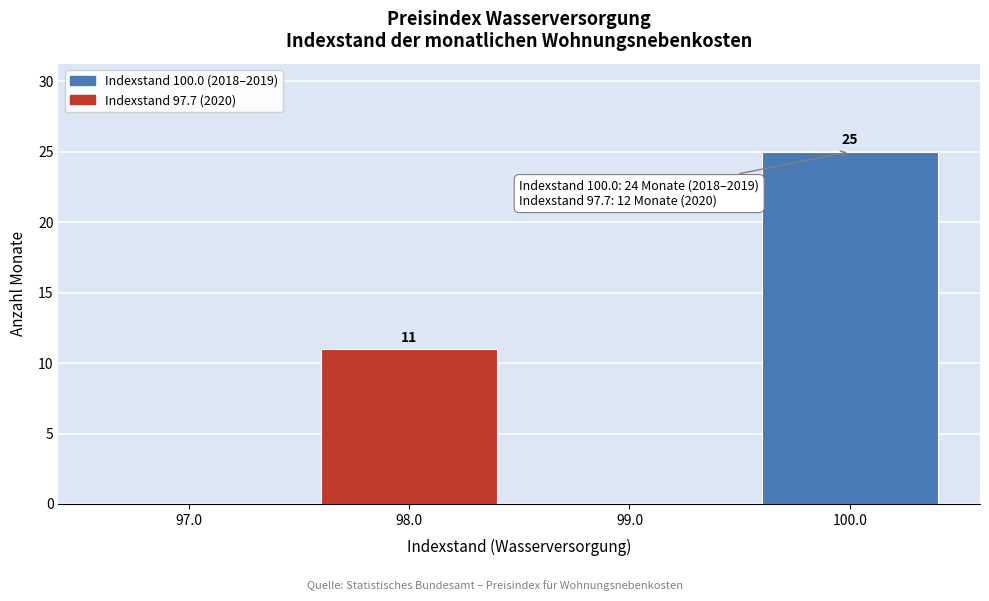

Which range on the x-axis has the tallest bar?

99.5 to 100.5